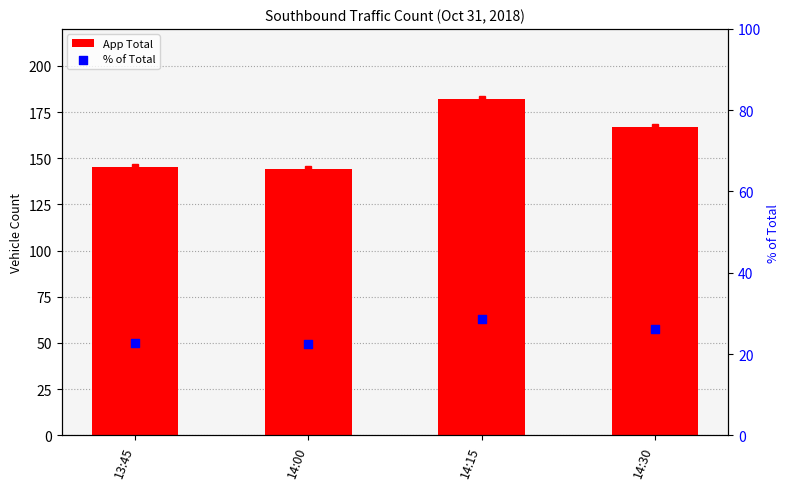

Which series has the widest spread of Y values?

App Total